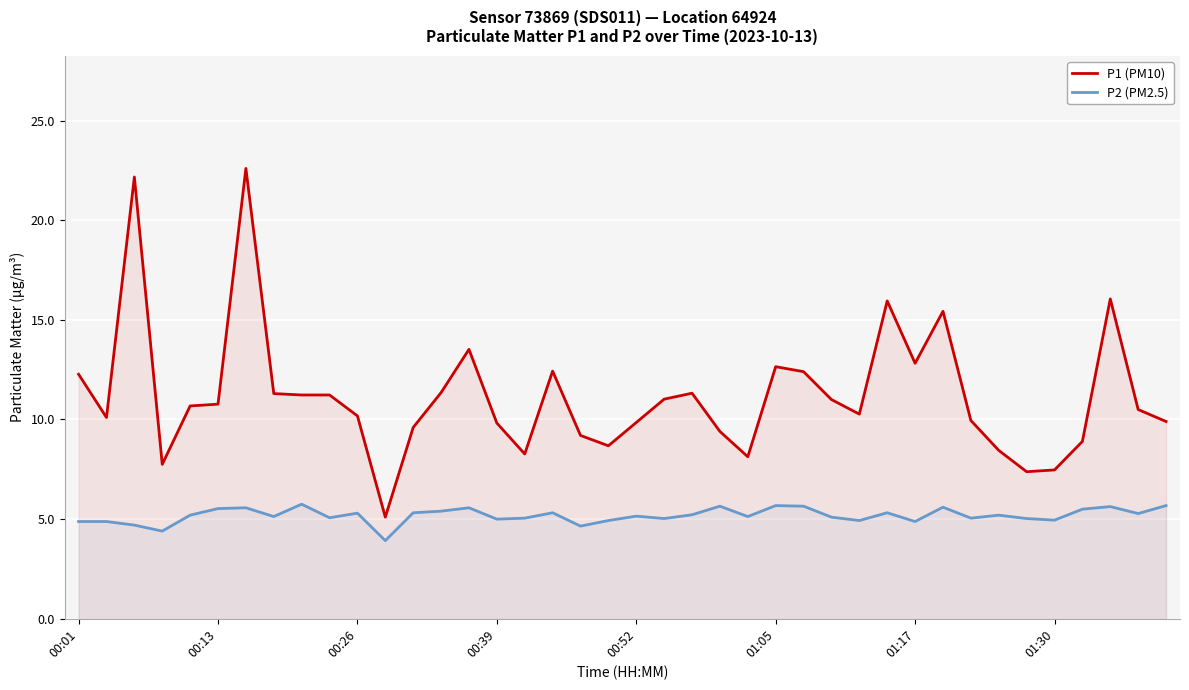

Rank the series by their maximum value, from highest to lowest.

P1 (PM10), P2 (PM2.5)